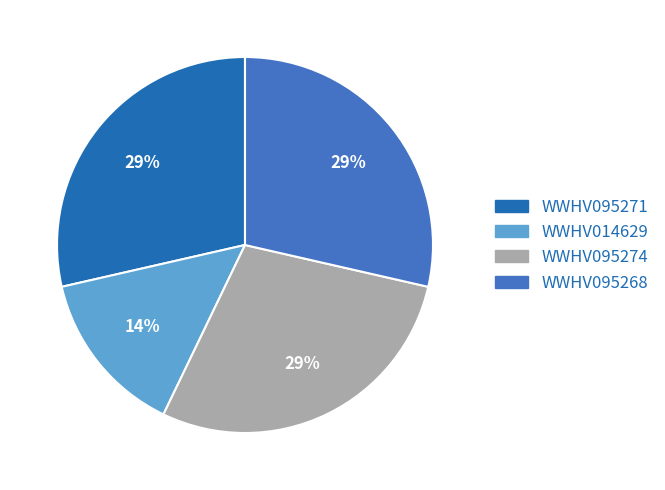

Which has a higher value, WWHV095271 or WWHV014629?

WWHV095271